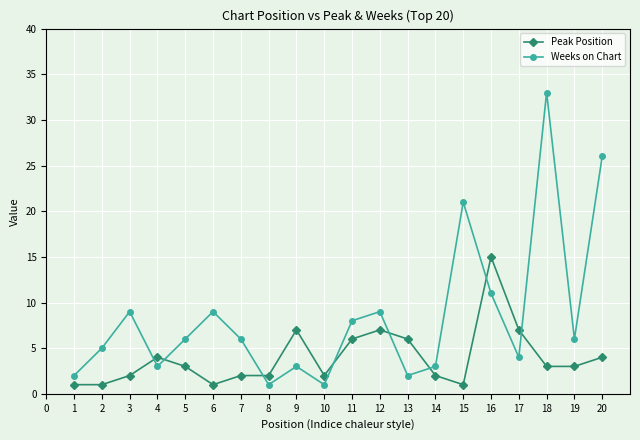

Reading right to left, transcribe all the data shown in this chart.

Peak Position: 4	3	3	7	15	1	2	6	7	6	2	7	2	2	1	3	4	2	1	1
Weeks on Chart: 26	6	33	4	11	21	3	2	9	8	1	3	1	6	9	6	3	9	5	2